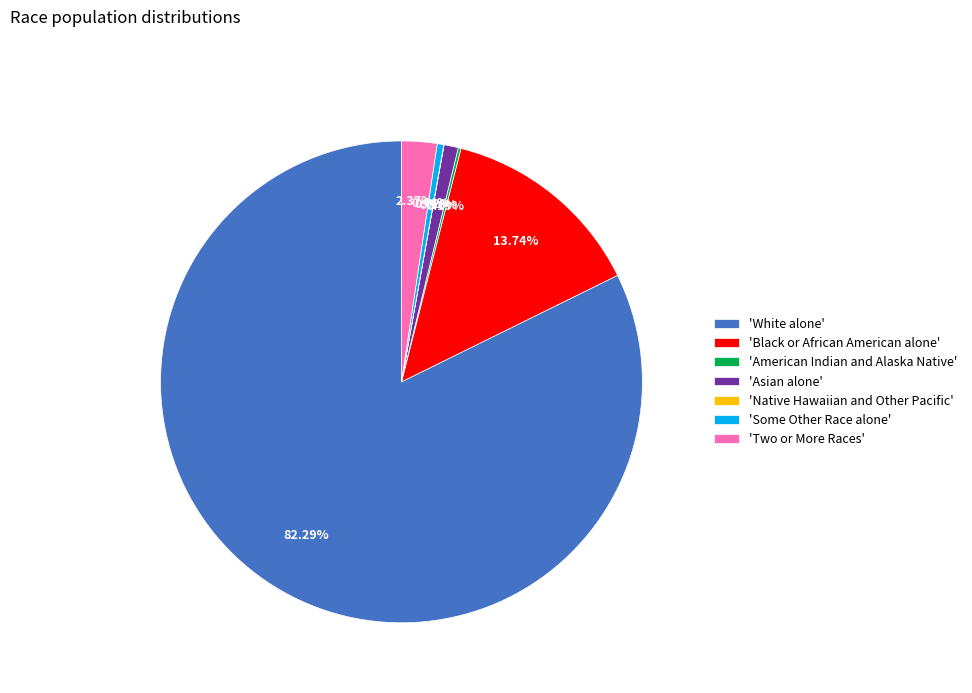

To the nearest percent, what is the difference between the largest and smallest slice percentages?

82%